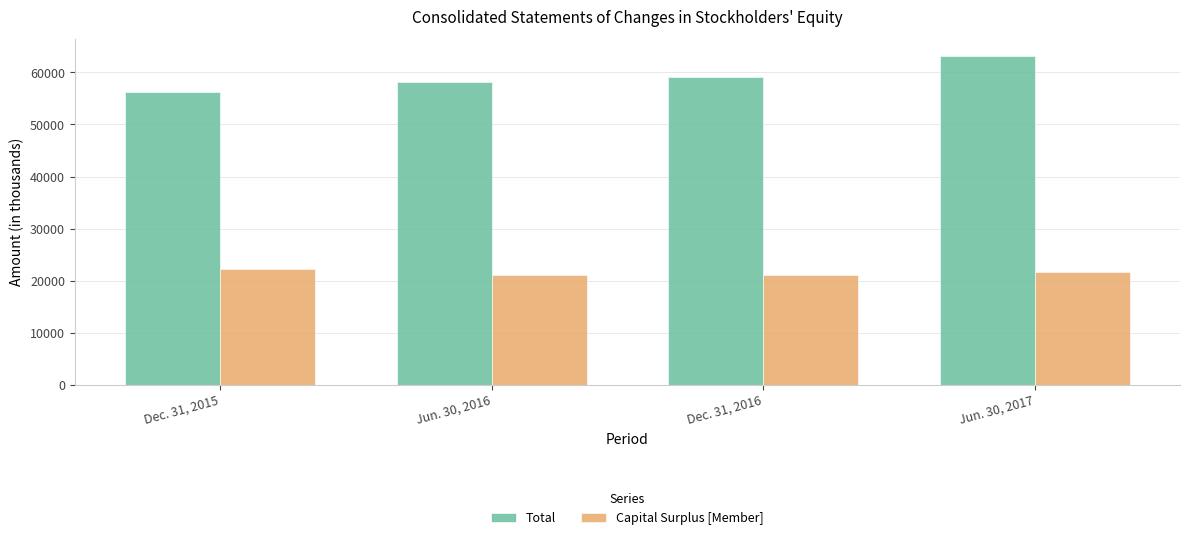

What is the highest value of the Capital Surplus [Member] series?

22214